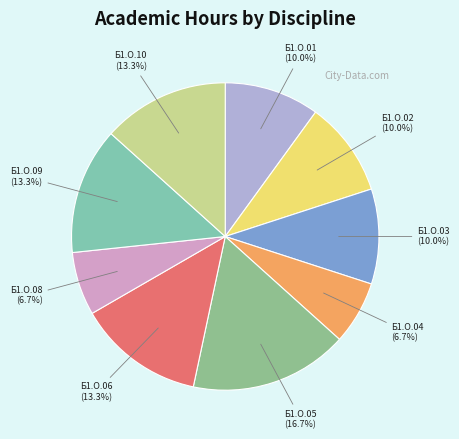

Is there a majority slice in this chart?

No